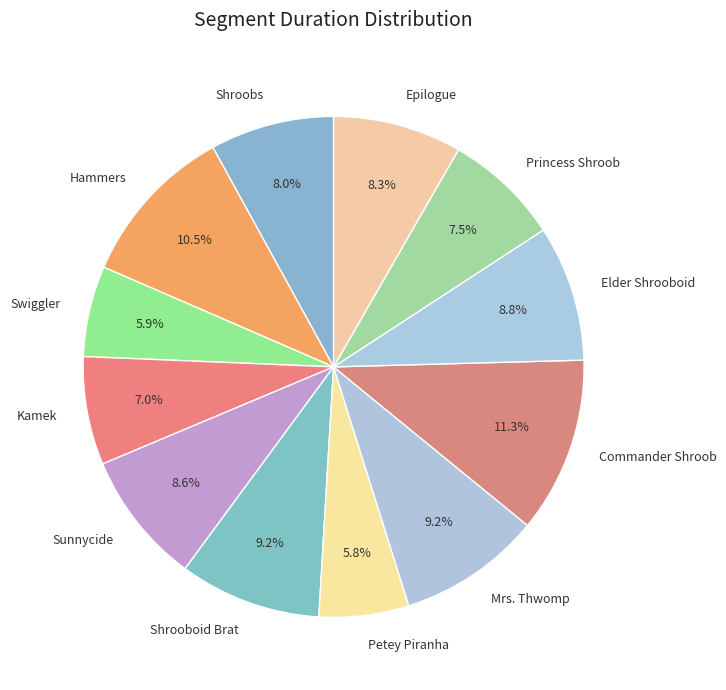

What portion of the pie excludes Mrs. Thwomp?

90.8%